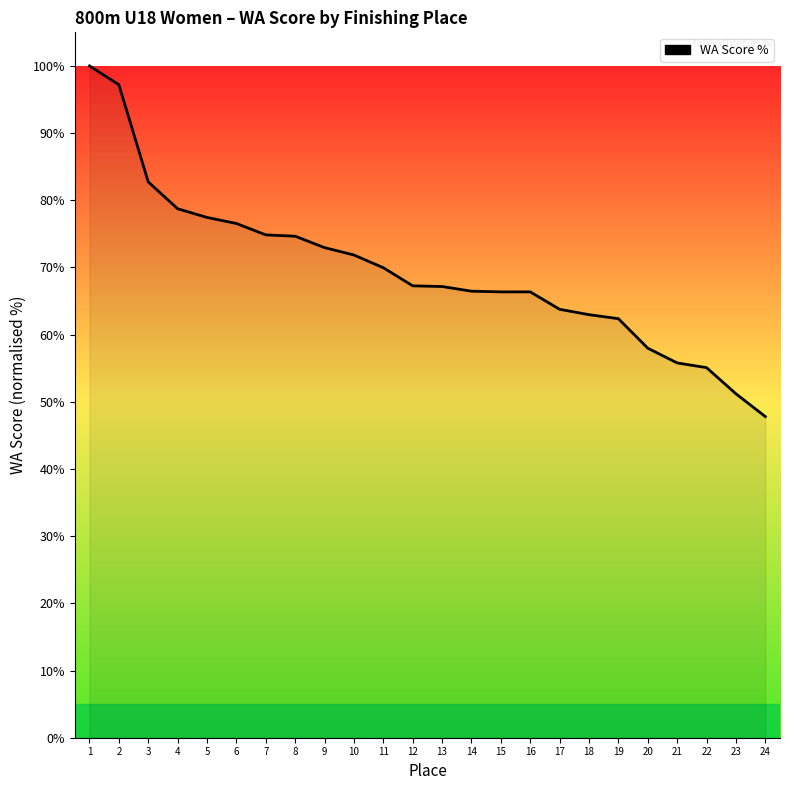

Is it true that the value at 22 is 55.1?

True